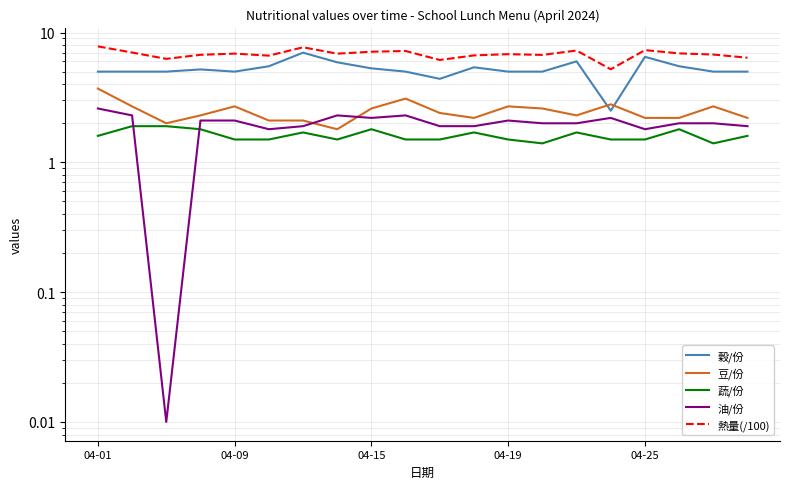

In 油/份, how many points are lower than both neighbors (excluding endpoints)?

4